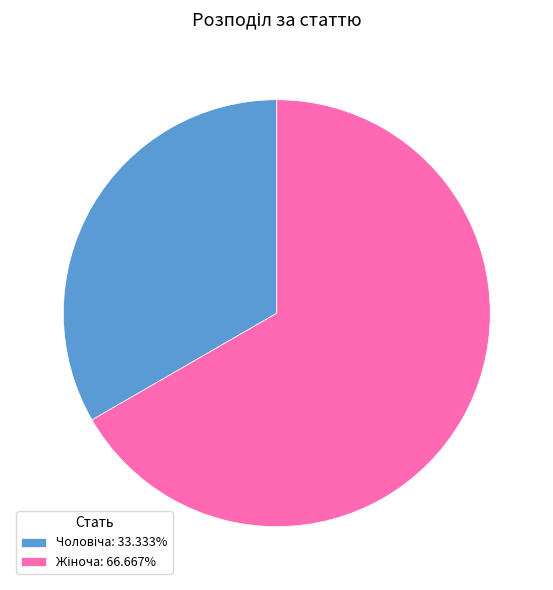

Is there a majority slice in this chart?

Yes